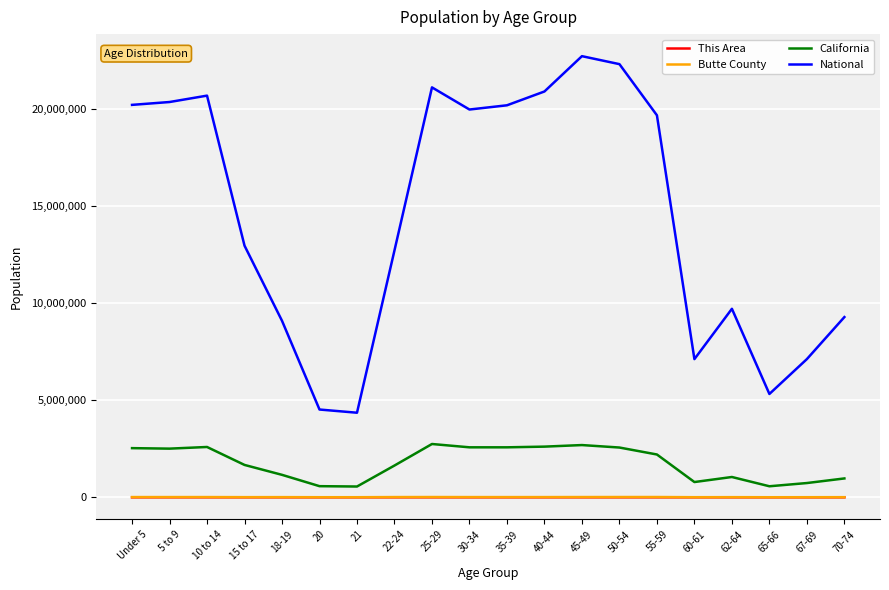

What value does the Butte County series have at 55-59, to the nearest 100?

15300